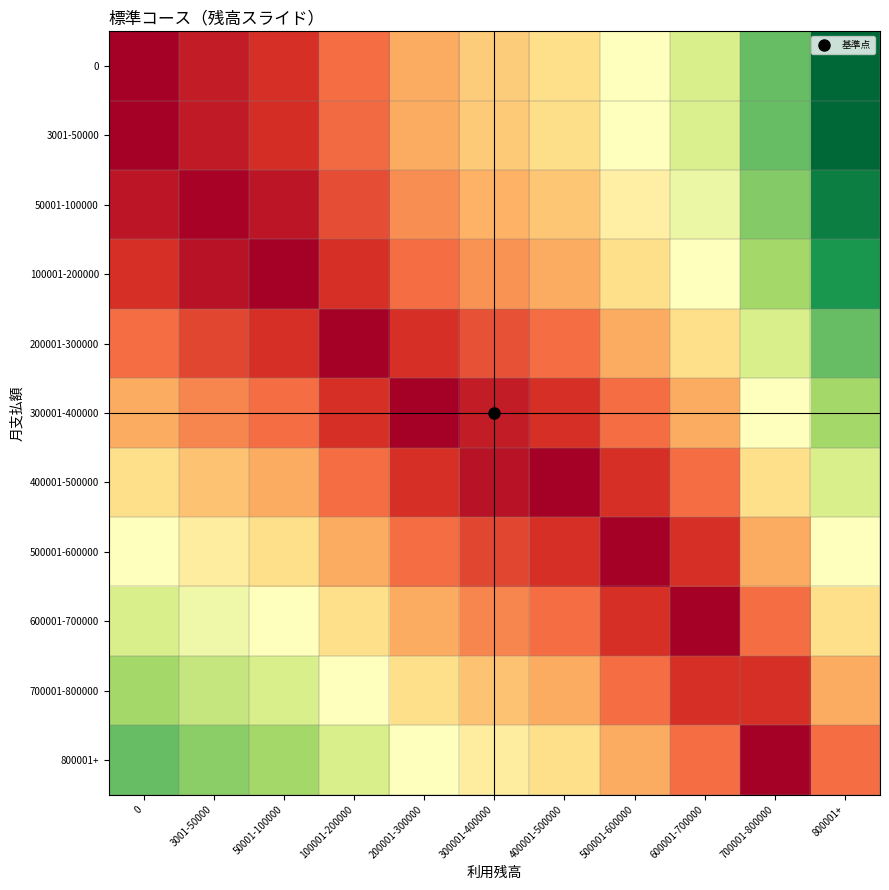

What is the total value across all series at 400001-500000?

2.7